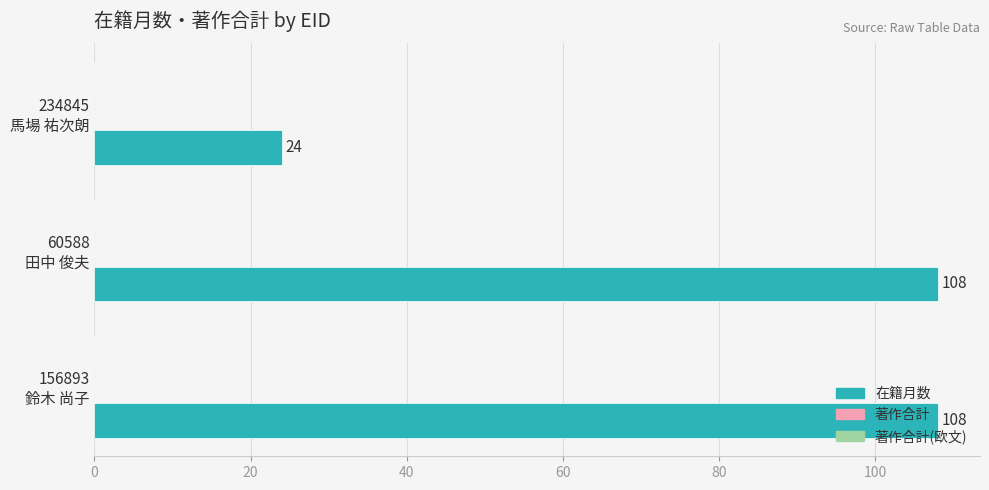

What is the smallest value displayed?

24